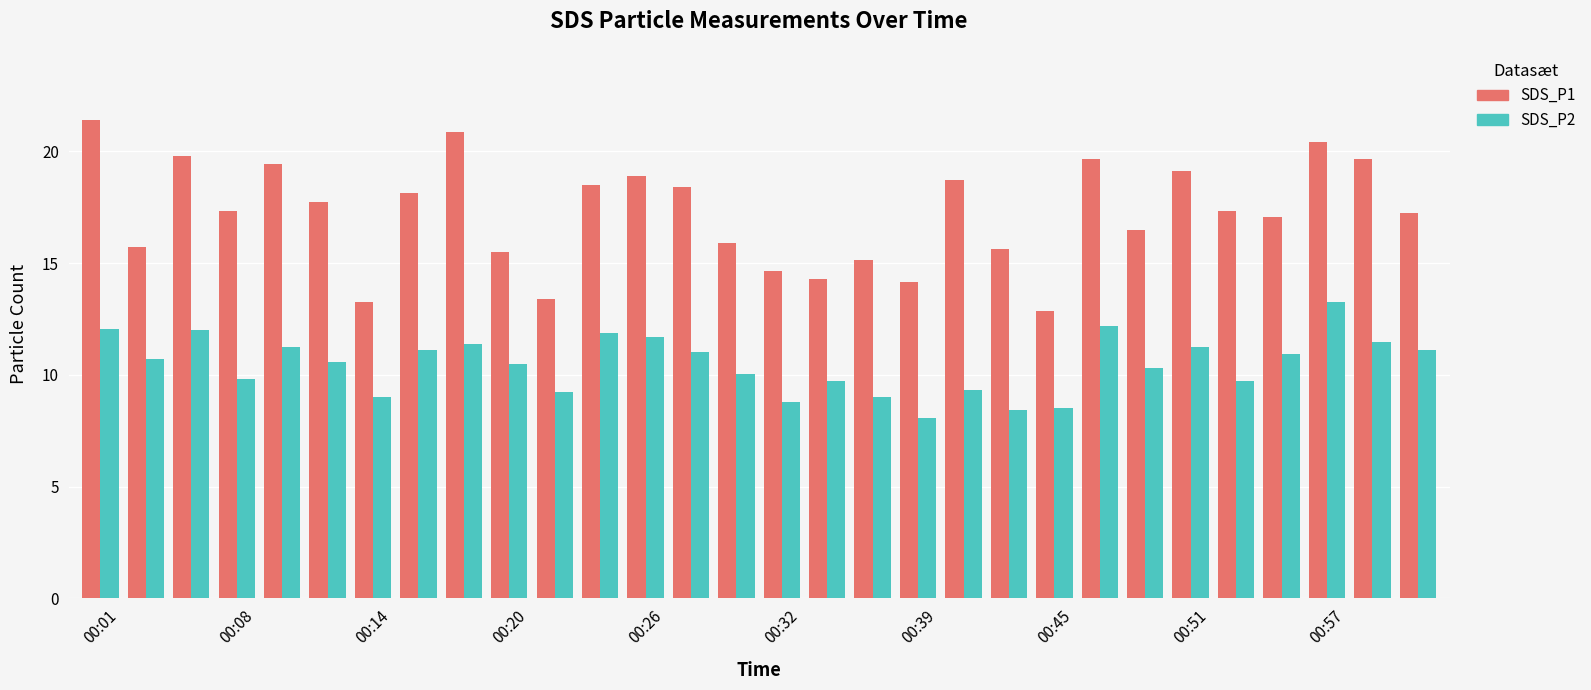

How many distinct data groups are displayed?

2